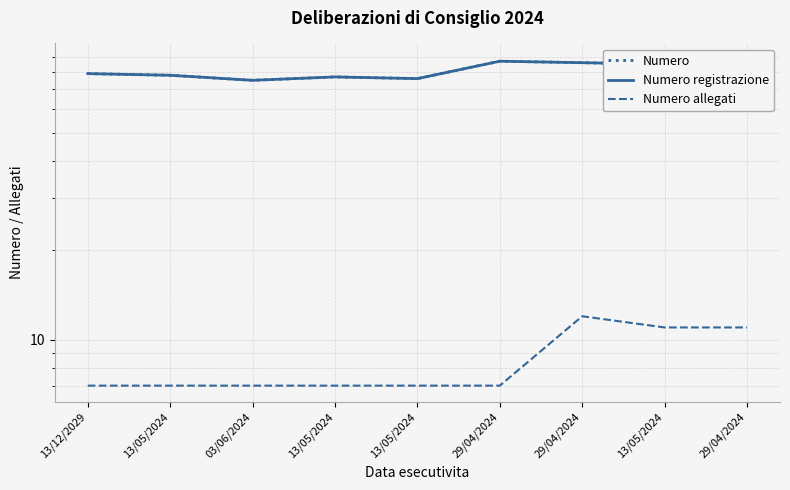

Reading left to right, what are all the values shown in this chart?

Numero: 79	78	75	77	76	87	86	85	88
Numero registrazione: 79	78	75	77	76	87	86	85	88
Numero allegati: 7	7	7	7	7	7	12	11	11